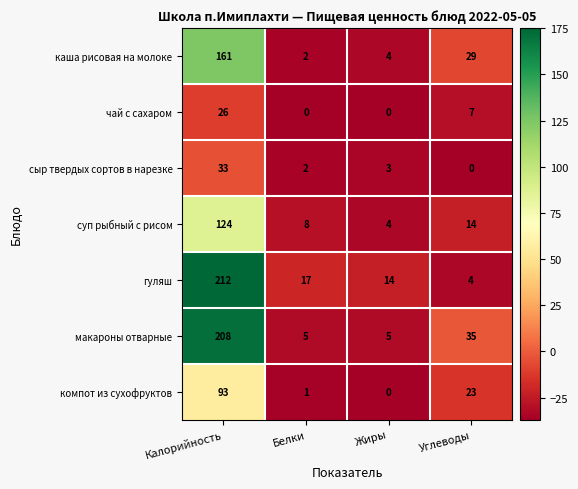

What is the difference between the highest and lowest values at Жиры?

14